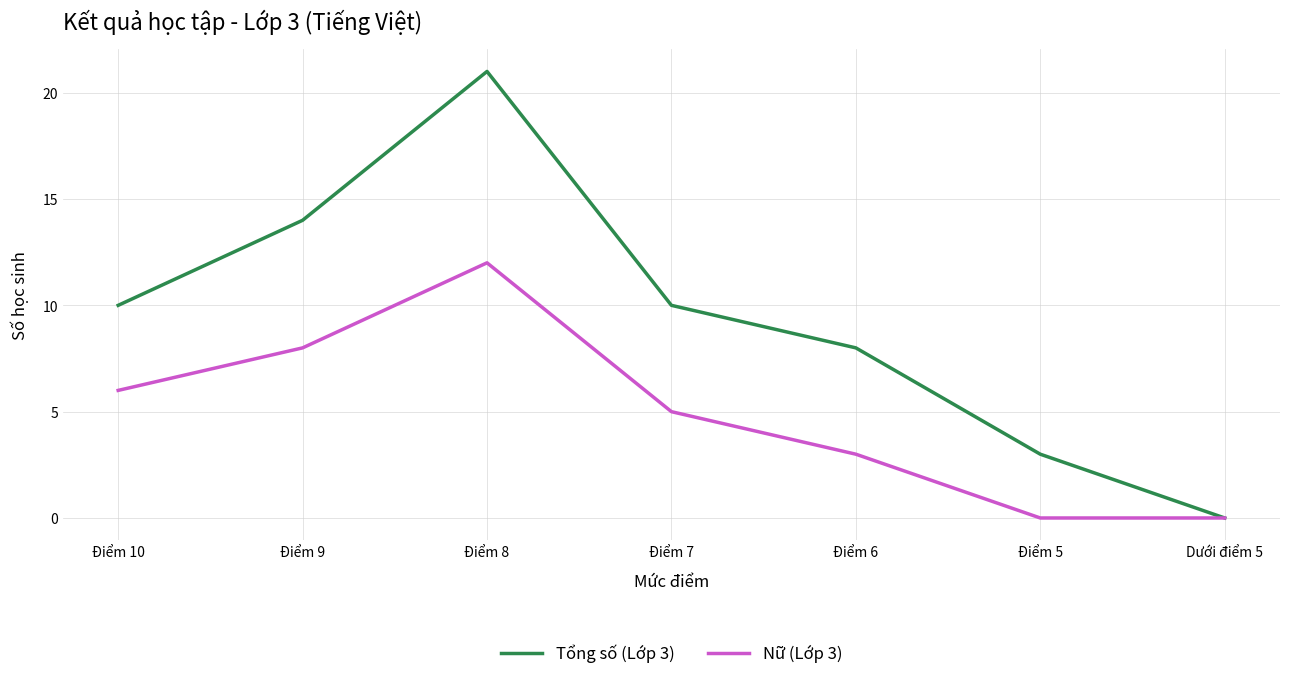

Which label corresponds to the largest value in the chart?

Điểm 8